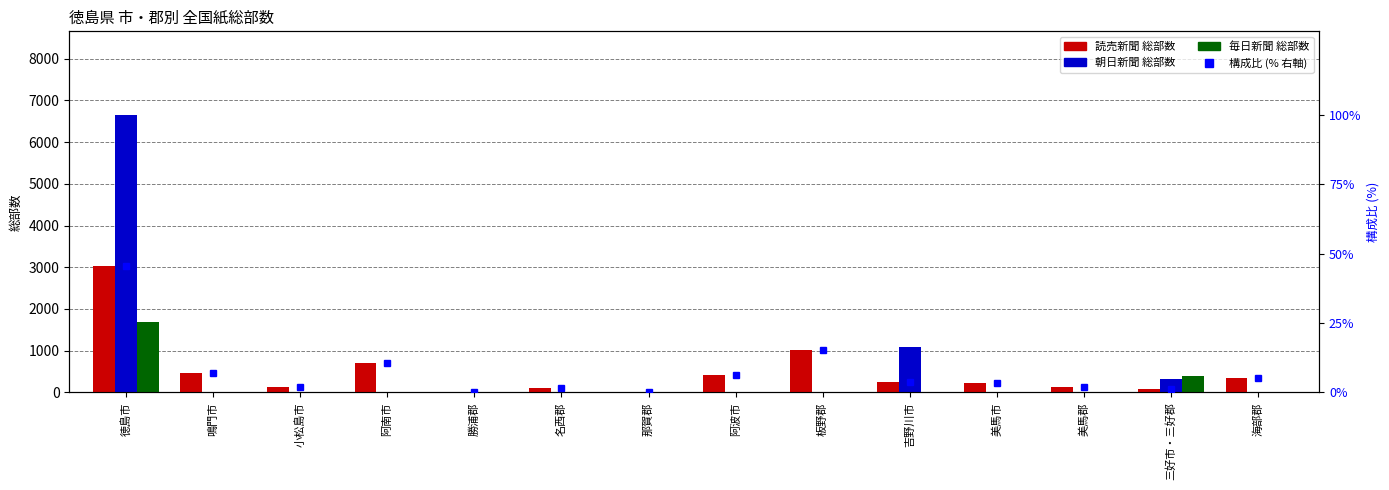

Which series has the largest total across all categories?

朝日新聞 総部数